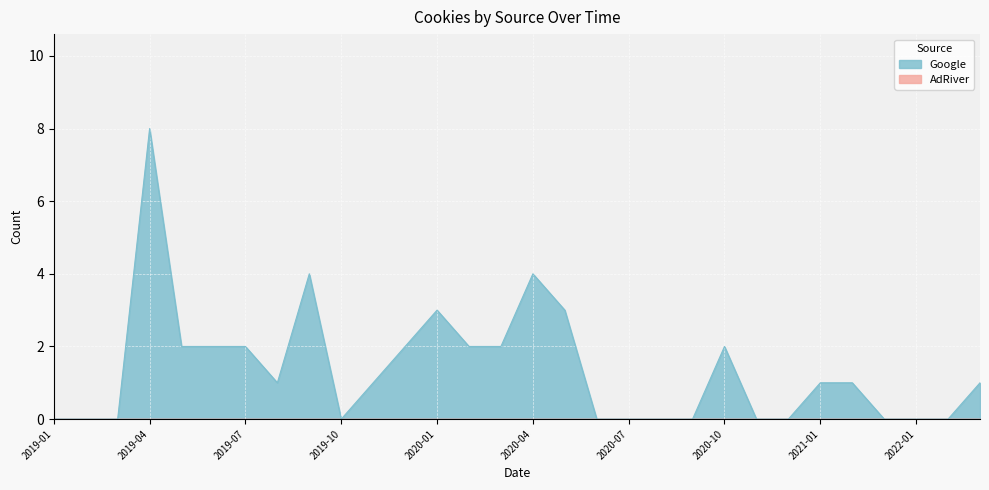

Which series has the widest spread of values?

Google